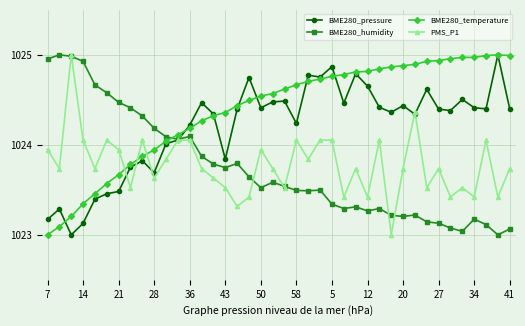

Which series has the largest total across all categories?

BME280_temperature